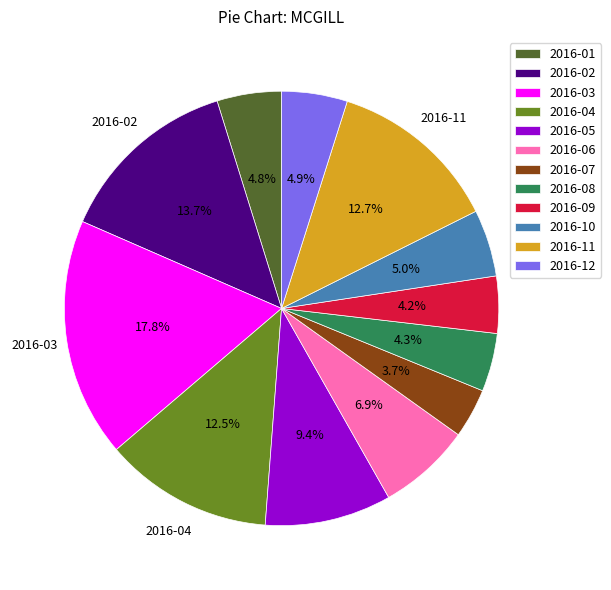

What is the smallest slice in the pie chart?

2016-07